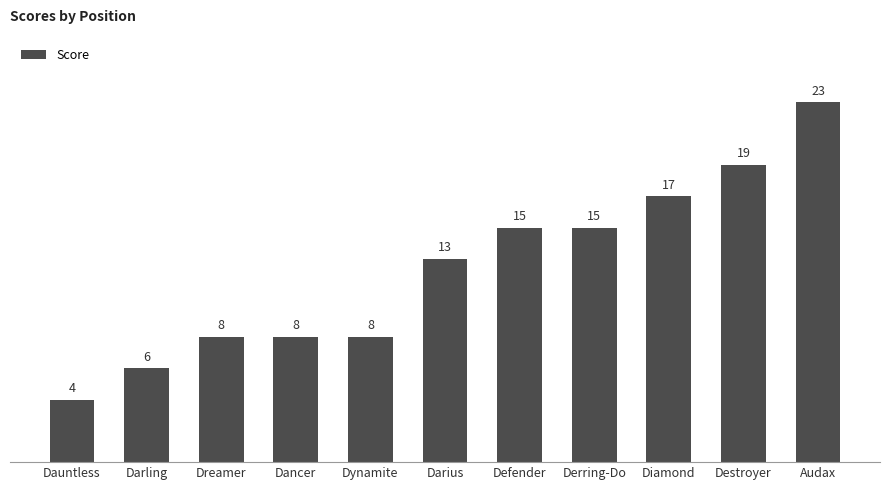

What position from the right is Audax?

1